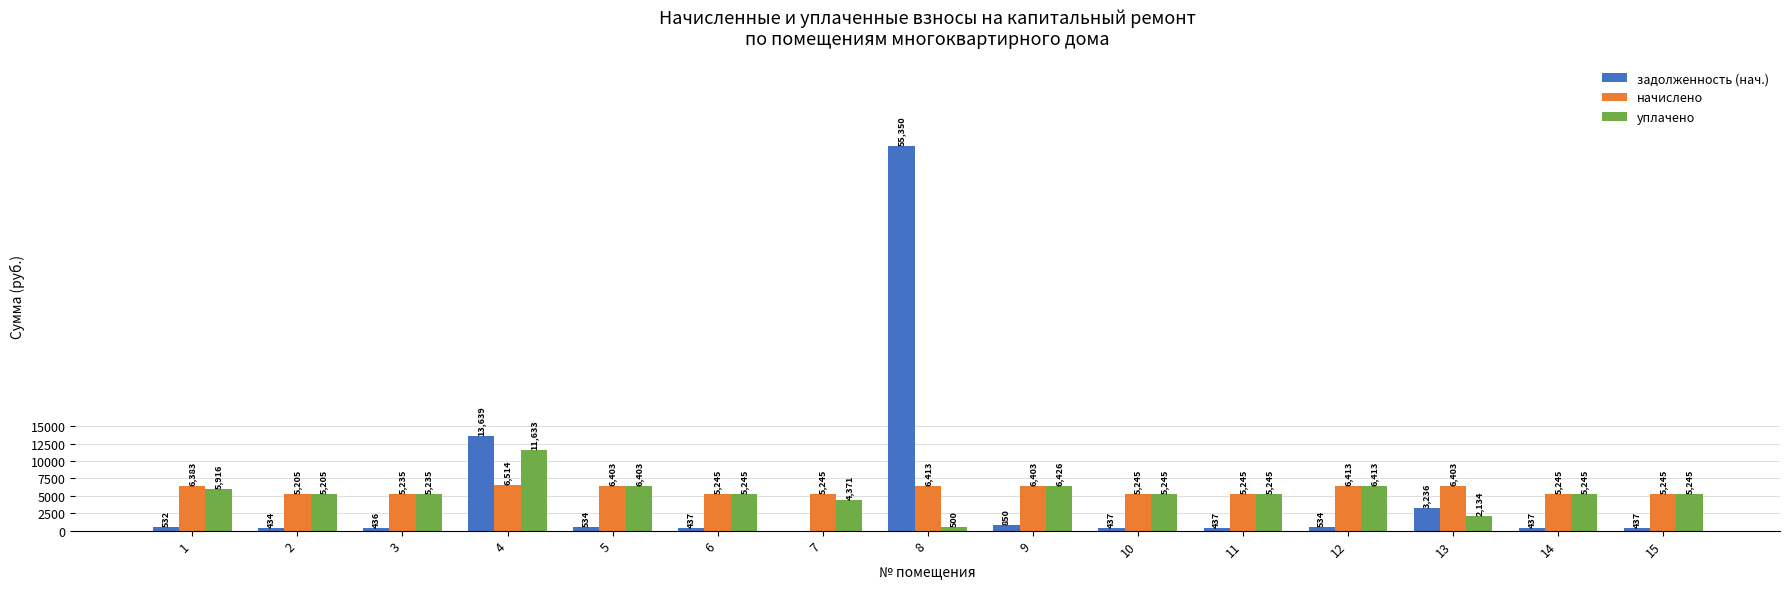

Between 4 and 8, which series saw the biggest shift?

задолженность (нач.)